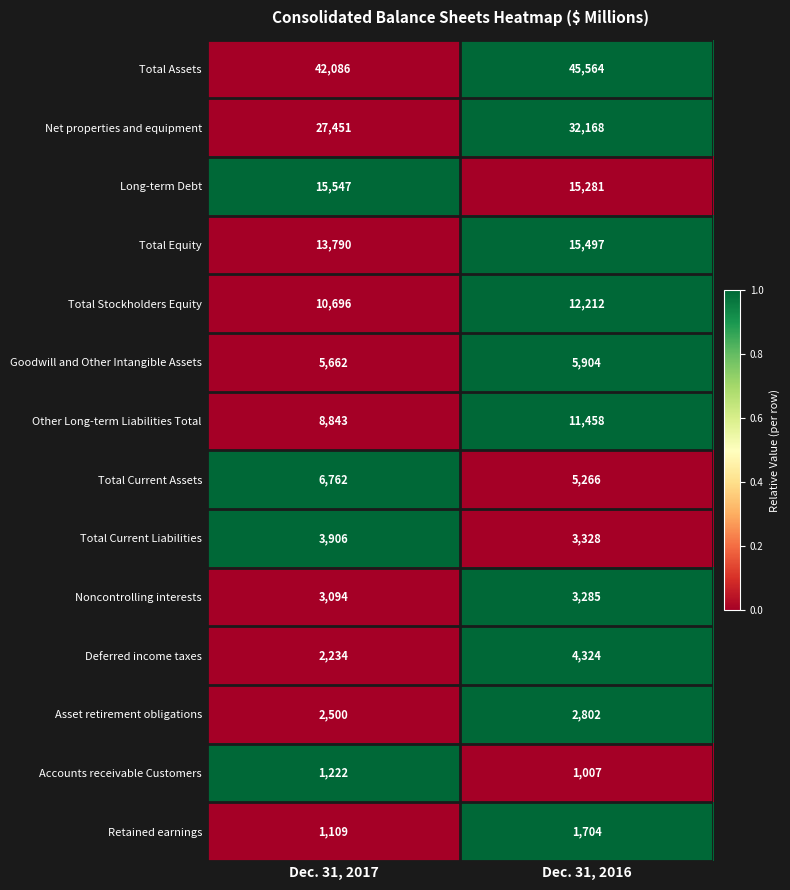

Which series has the largest total across all categories?

Total Assets